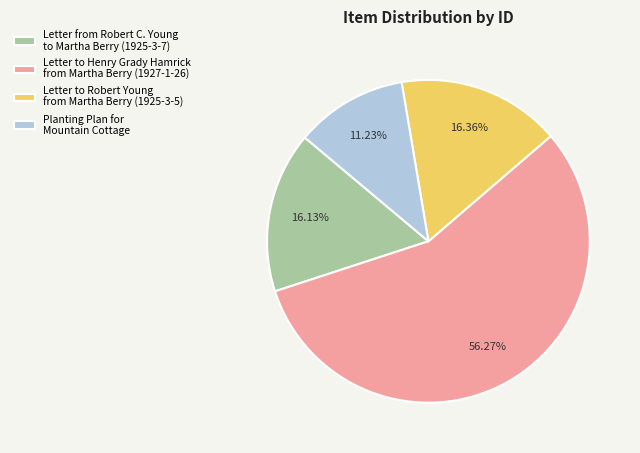

What is the majority slice?

Letter to Henry Grady Hamrick from Martha Berry (1927-1-26)